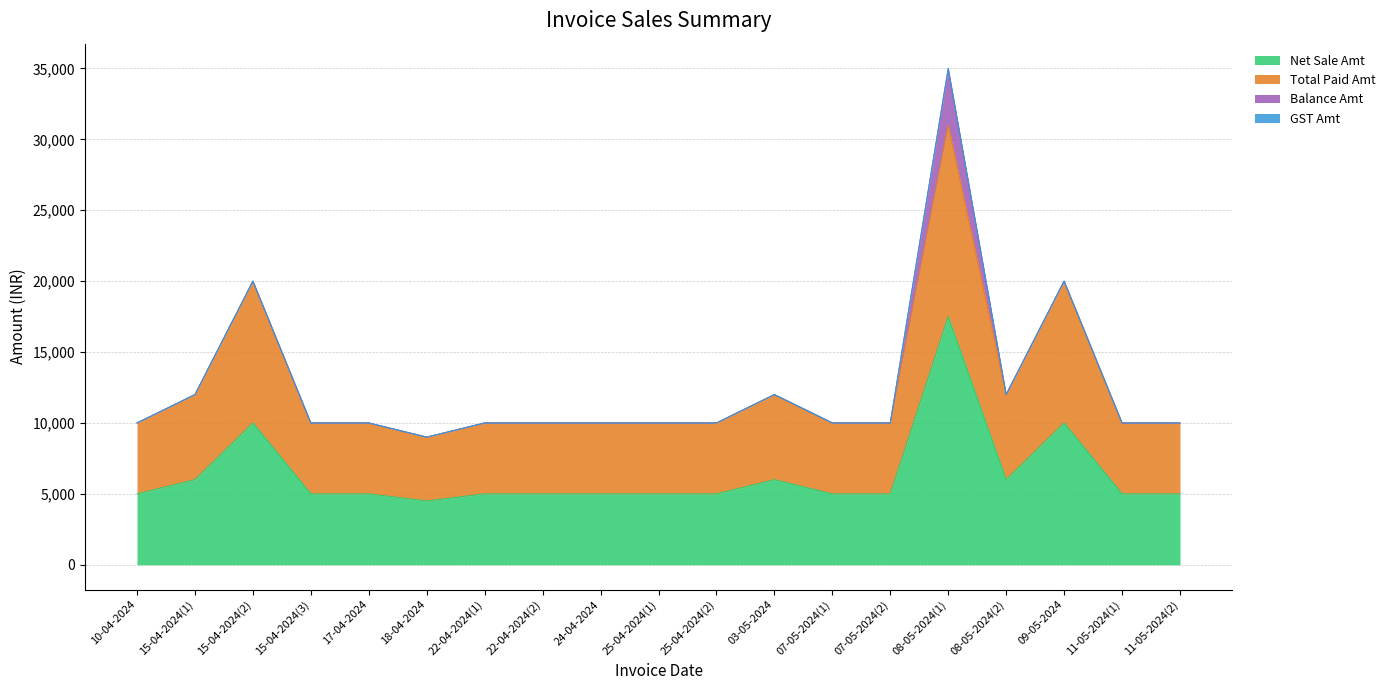

Is it true that Net Sale Amt equals 4741 at 15-04-2024(2)?

False